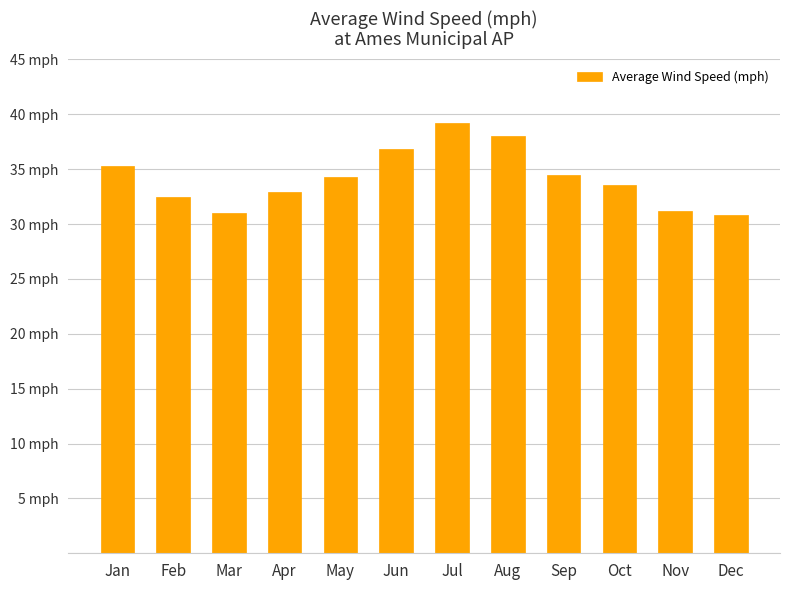

Reading left to right, transcribe all the data shown in this chart.

35.2	32.4	31.0	33.0	34.3	36.8	39.2	38.0	34.5	33.5	31.2	30.8